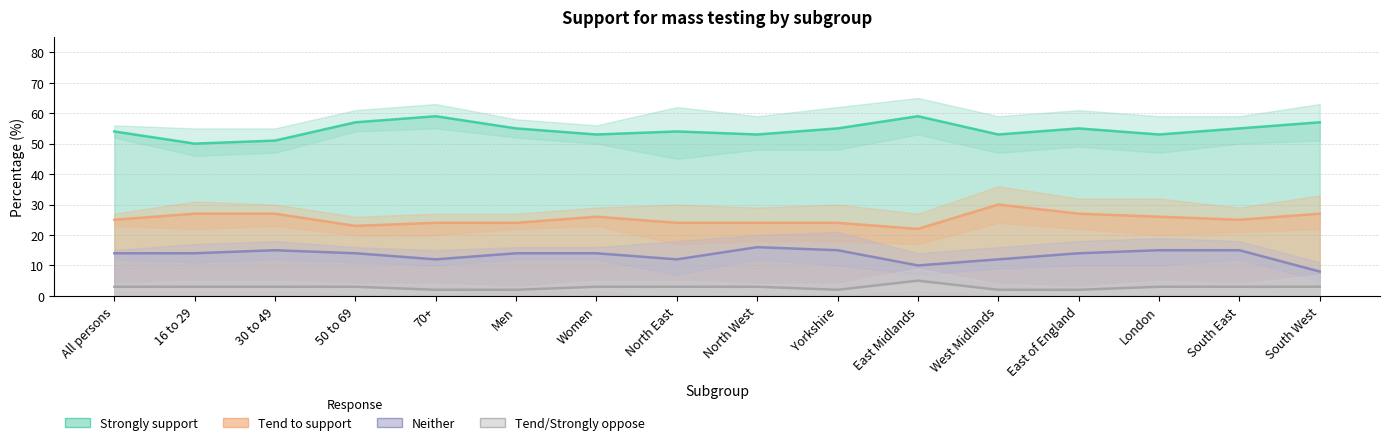

List the series in order of their overall mean, lowest first.

Tend/Strongly oppose, Neither, Tend to support, Strongly support